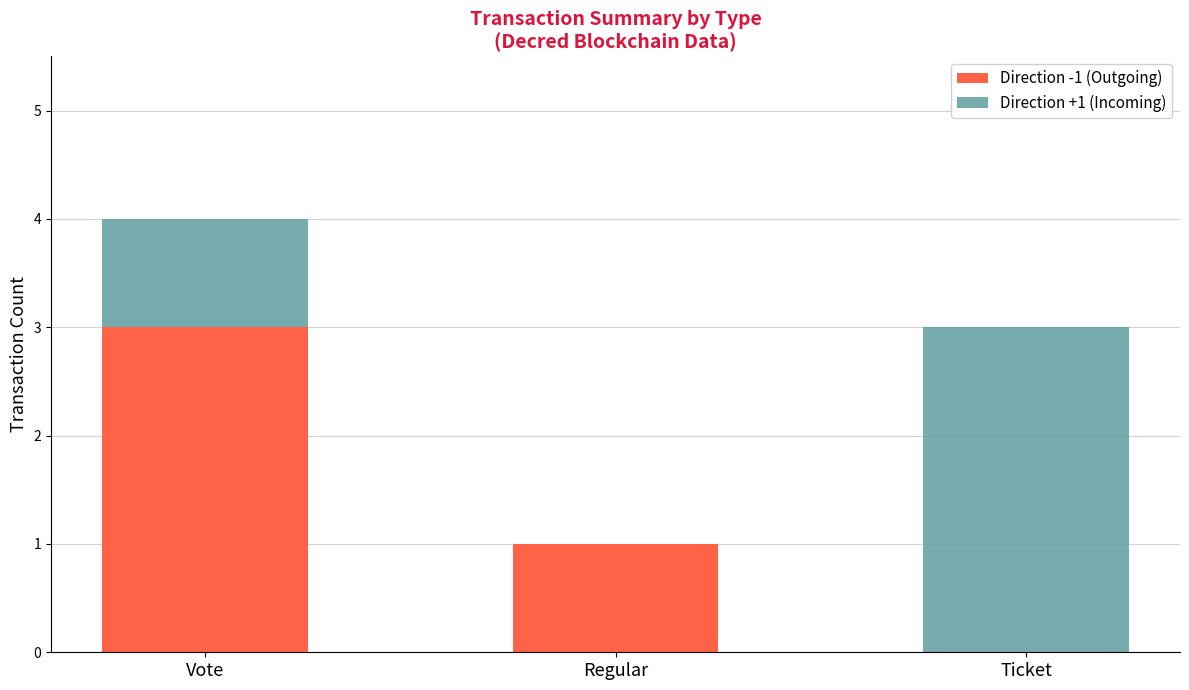

Where is Direction -1 (Outgoing) nearest to the value 1?

Regular